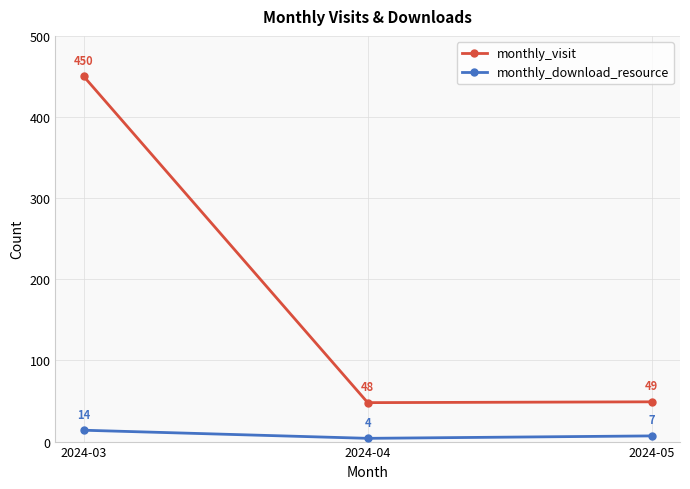

Which category has the highest value across all series?

2024-03